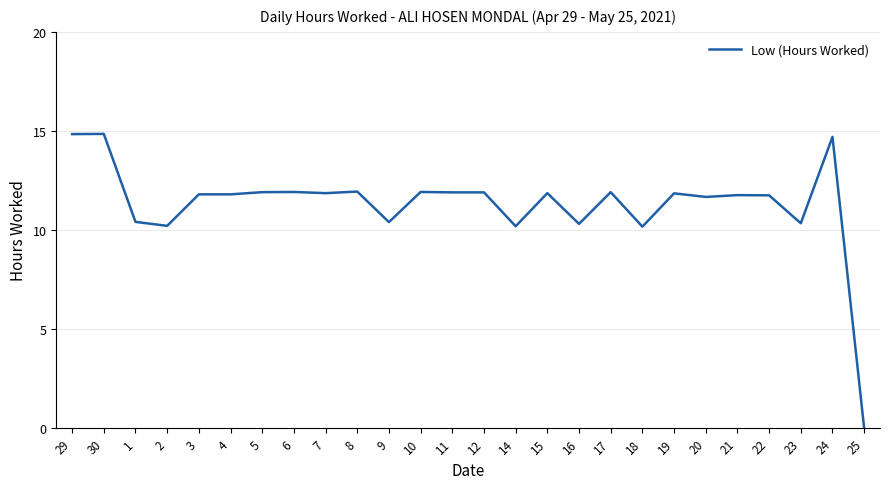

At which label does the data first exceed 11?

29